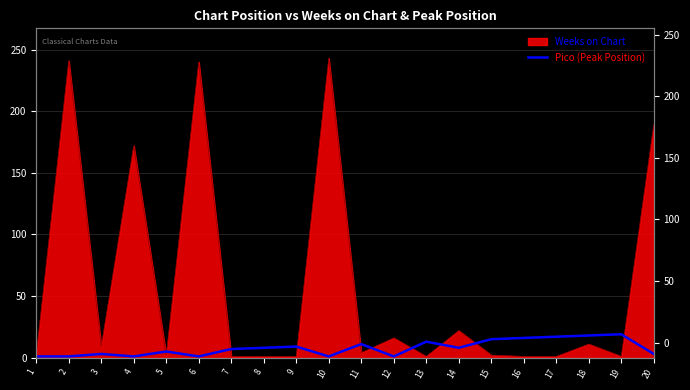

Which has a higher value, 7 or 17?

17